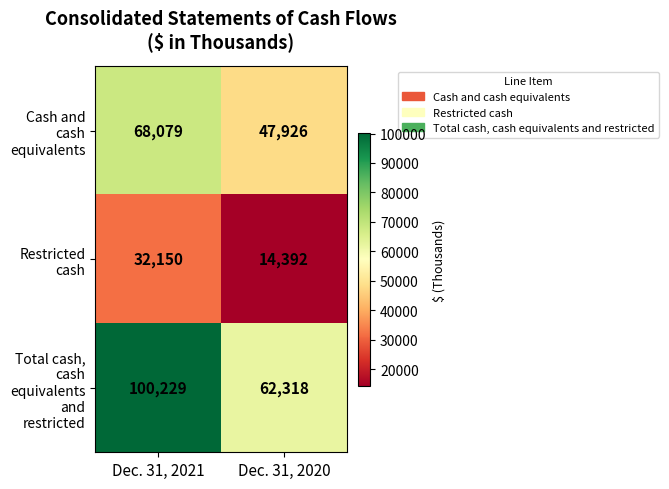

At Dec. 31, 2021, list the series in order from largest to smallest.

Total cash, cash equivalents and restricted, Cash and cash equivalents, Restricted cash